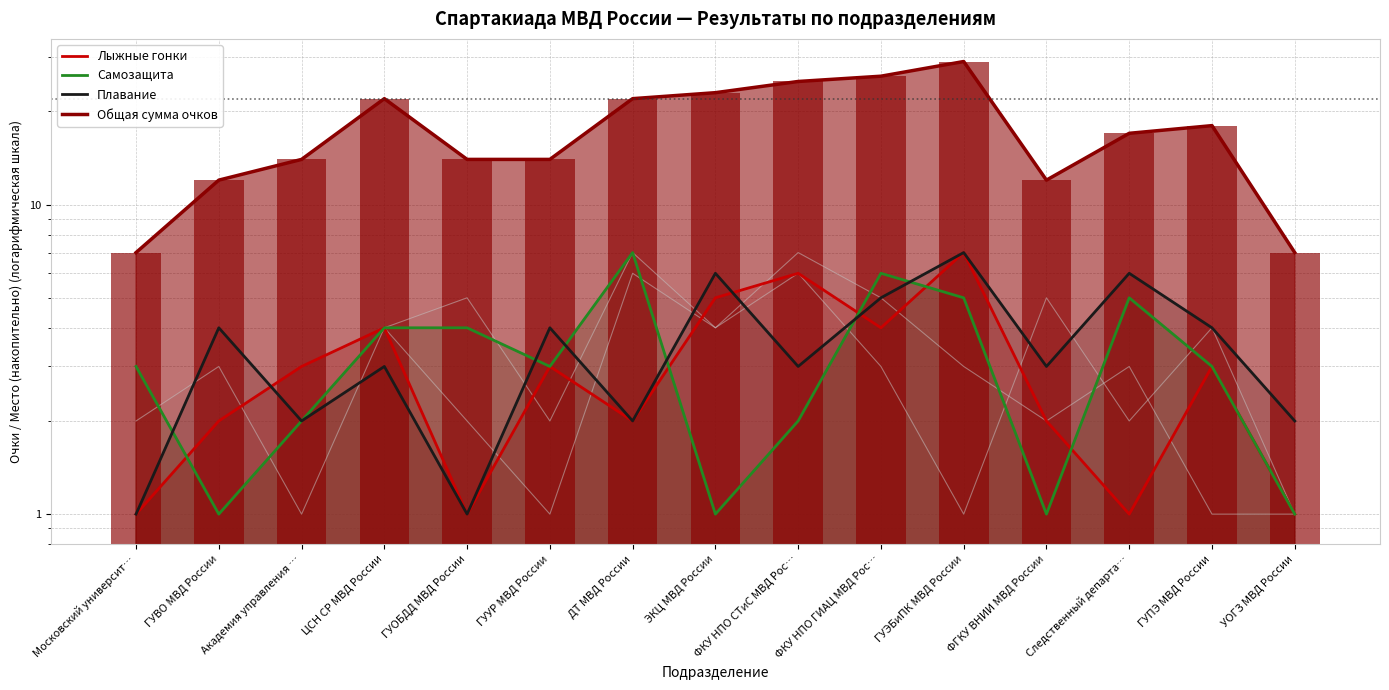

Does the chart contain stacked bars?

No